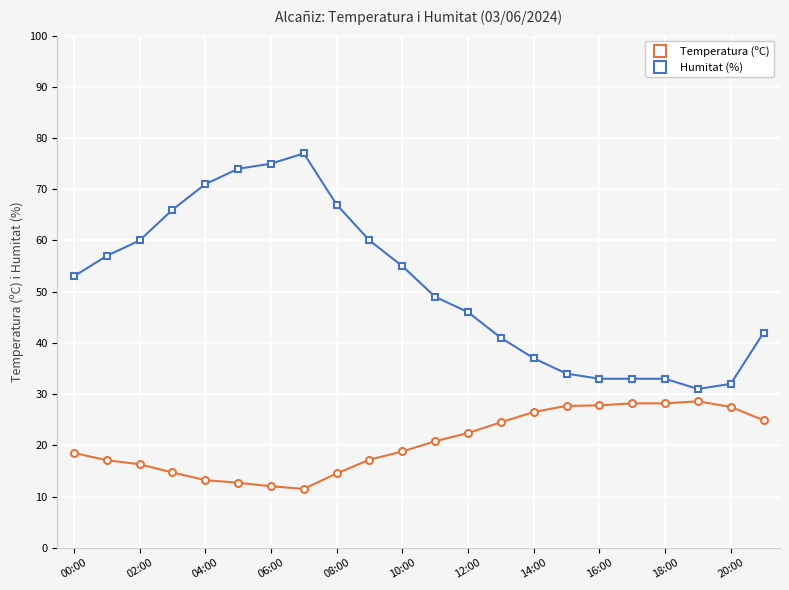

What is the minimum value for Temperatura (ºC)?

11.5